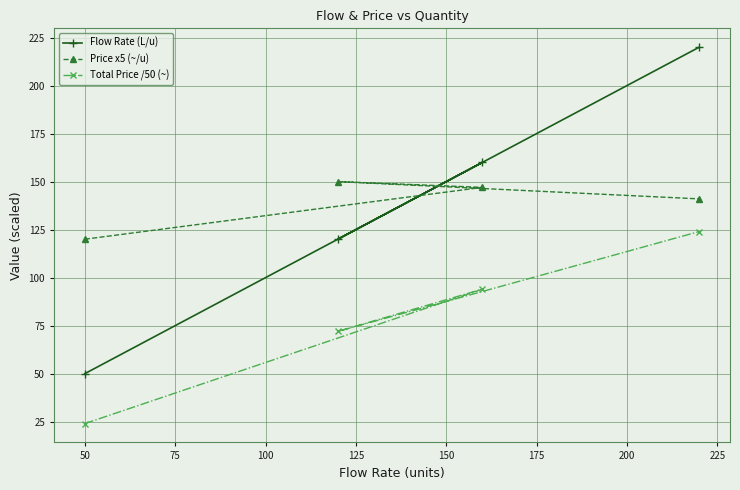

How many data points in Price x5 (~/u) are above 147?

1